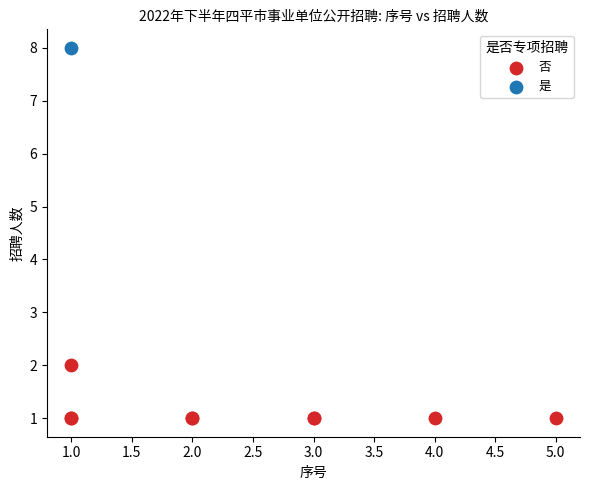

What are all the series names shown in the legend?

否, 是